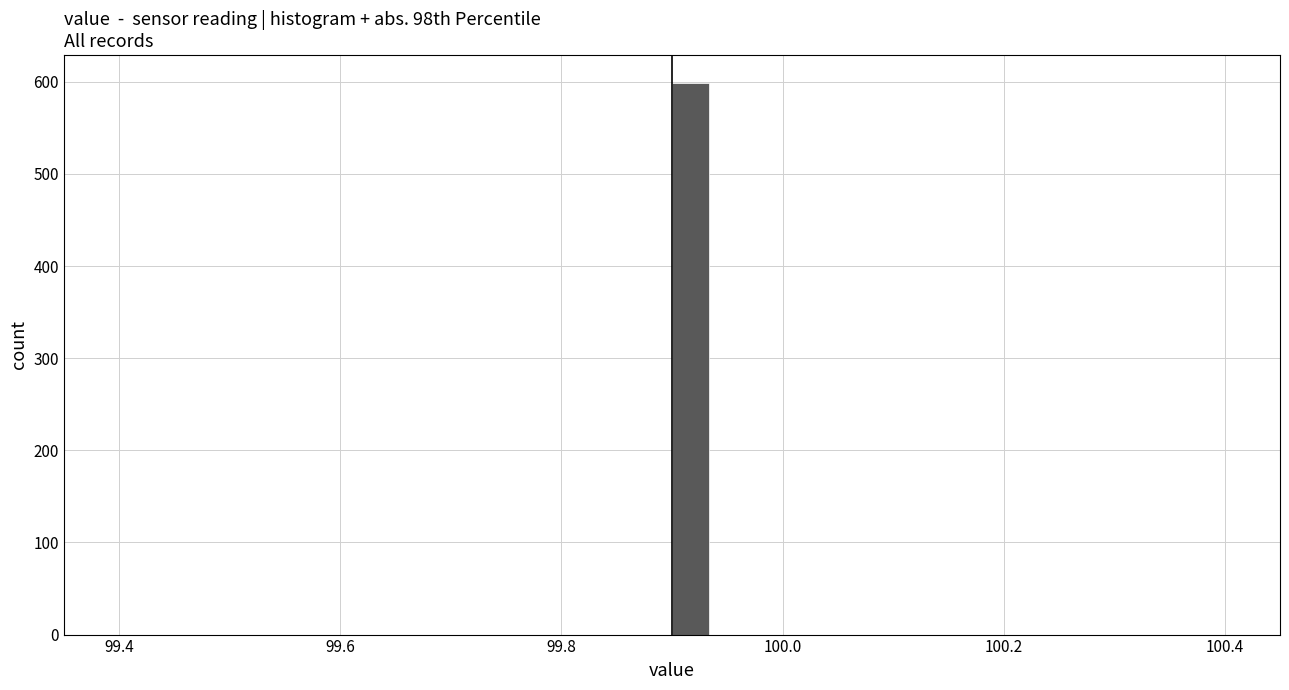

Around what value on the x-axis is the tallest bar? Give the approximate position of its centre, as read against the axis.

99.92